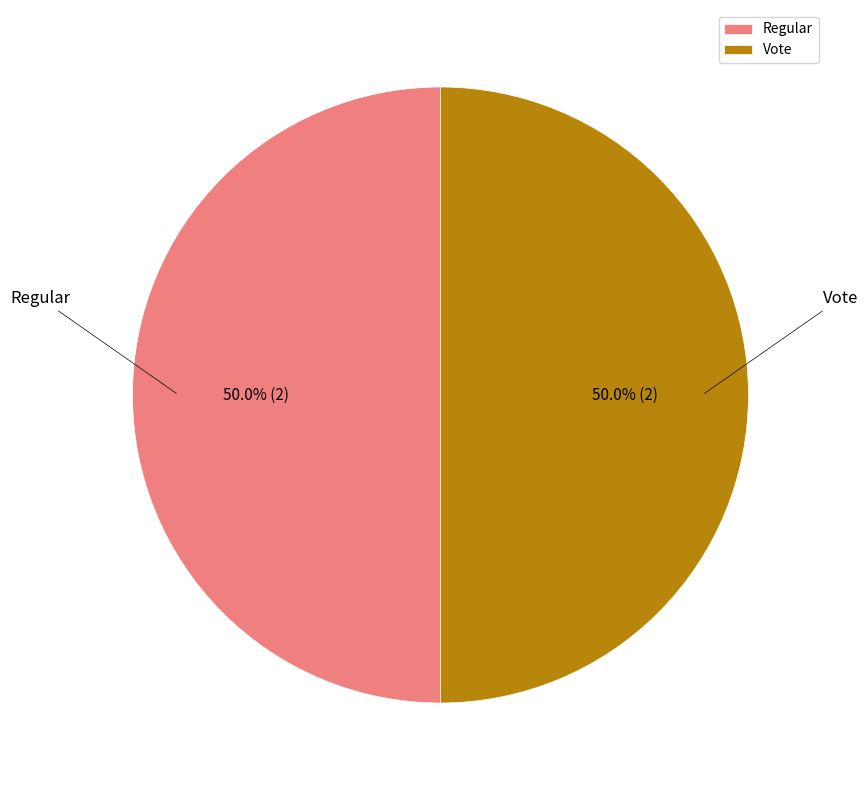

What portion of the pie excludes Regular?

50.0%